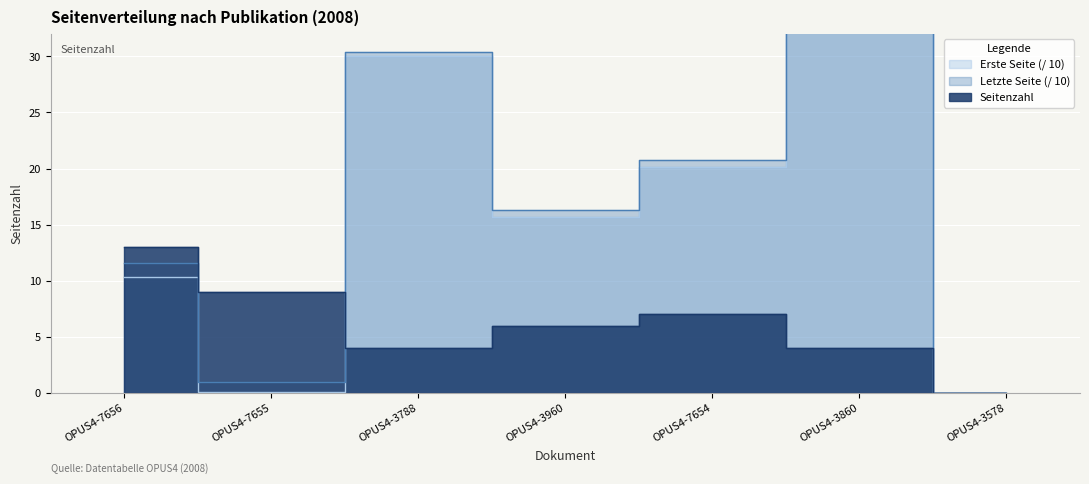

At how many categories does at least one series exceed 1?

6